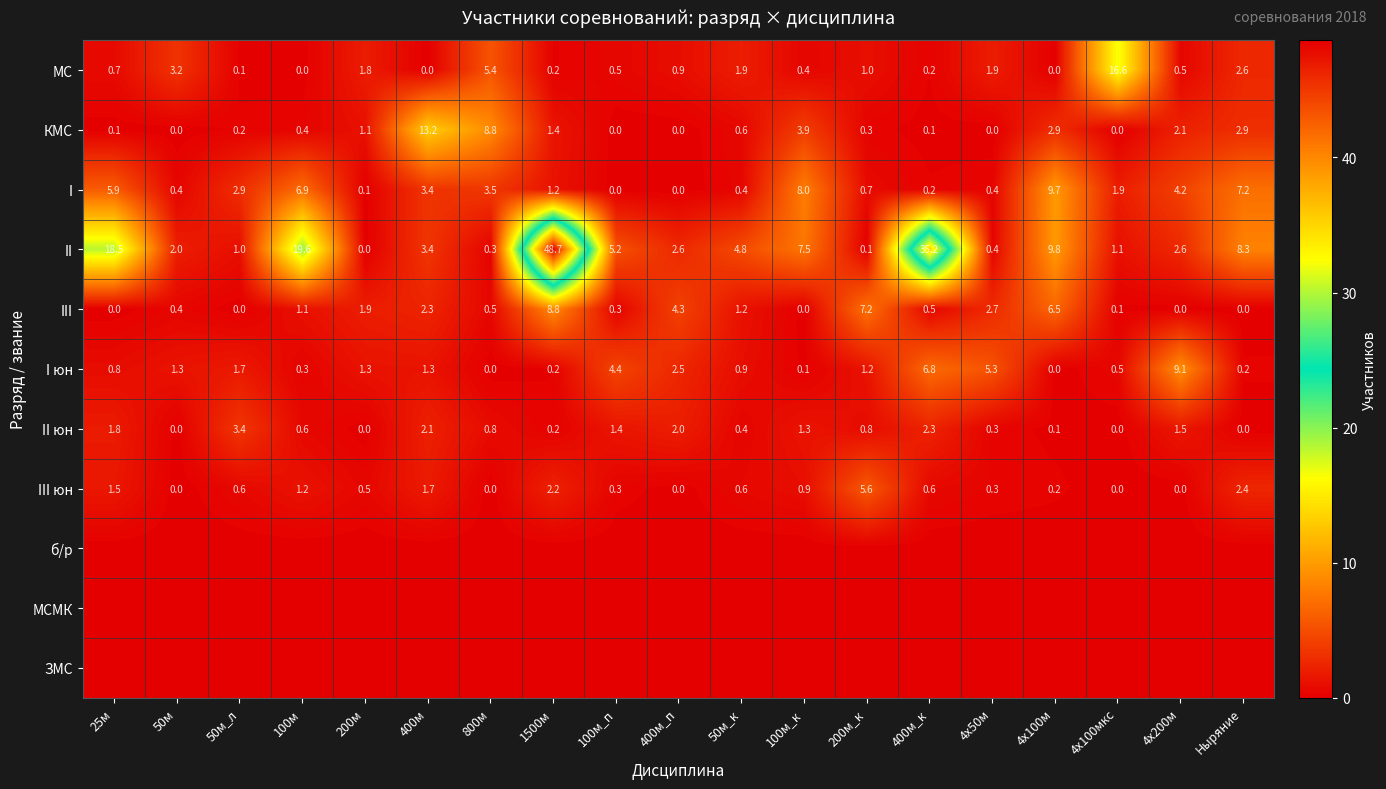

What is the average value of the КМС series?

2.0